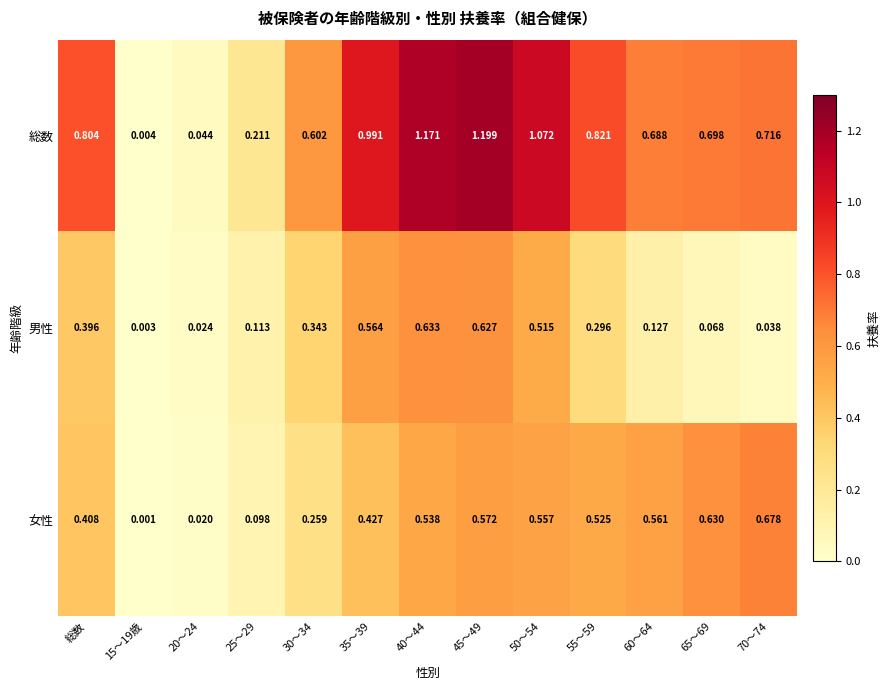

Which series changed the most between 55～59 and 70～74?

男性